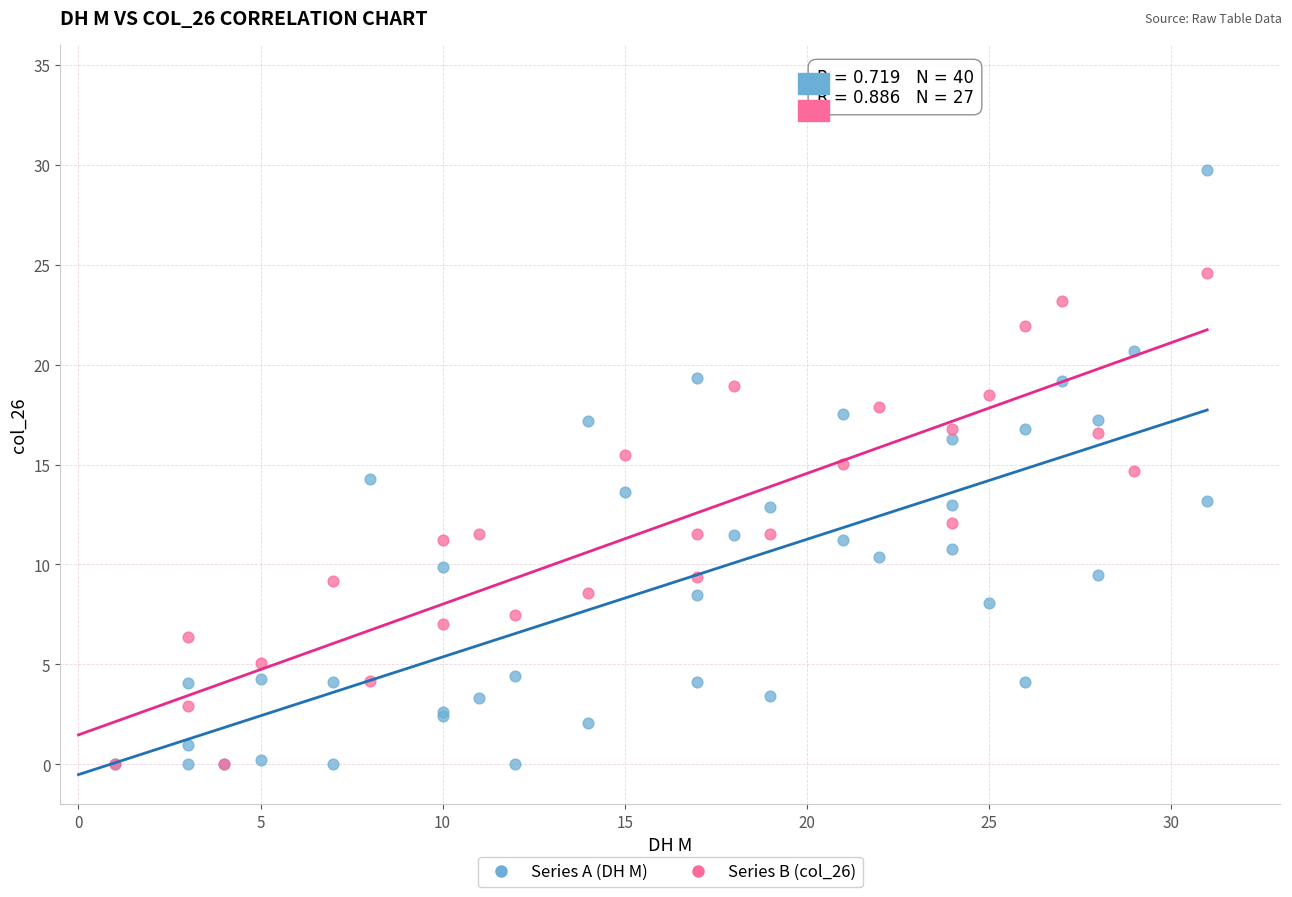

Which series has the largest Y range (max minus min)?

Series A (DH M)